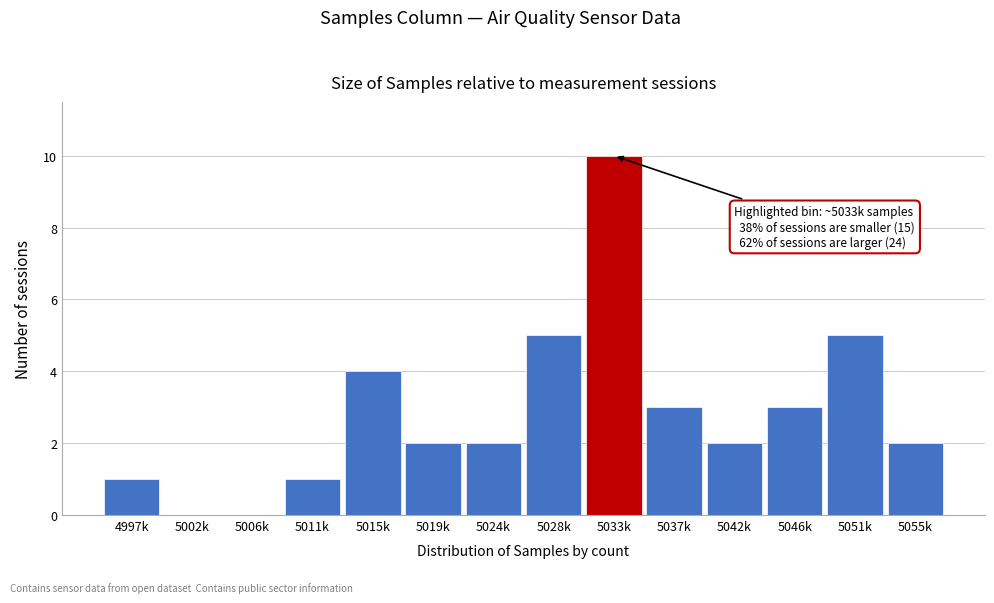

Reading left to right, what are all the values shown in this chart?

4997k=1	5002k=0	5006k=0	5011k=1	5015k=4	5019k=2	5024k=2	5028k=5	5033k=10	5037k=3	5042k=2	5046k=3	5051k=5	5055k=2